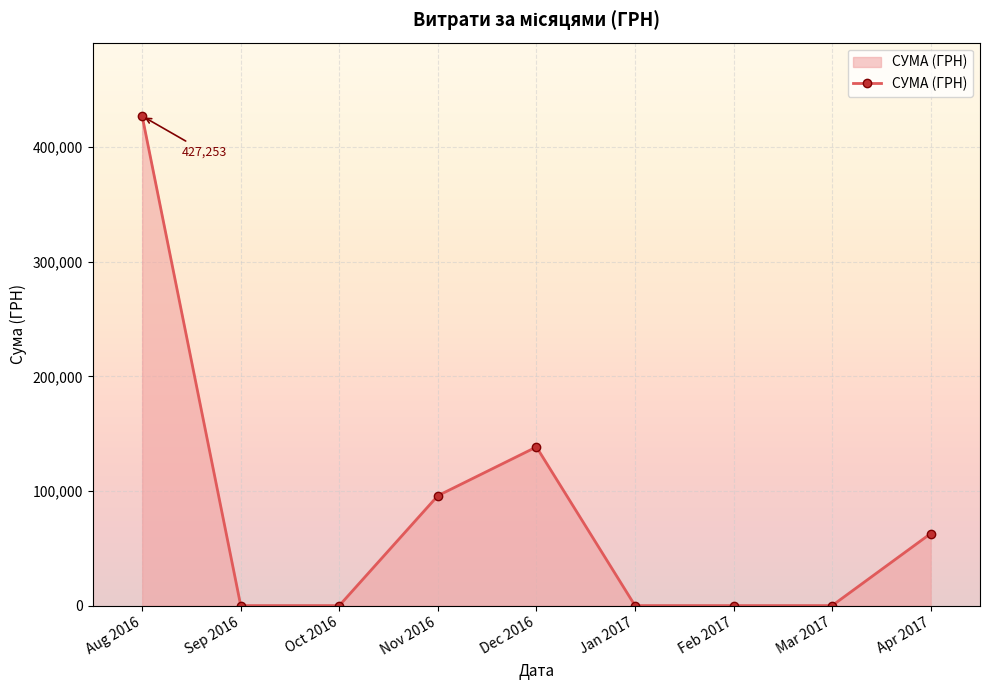

True or false: the data shows 181482.6 at Feb 2017.

False